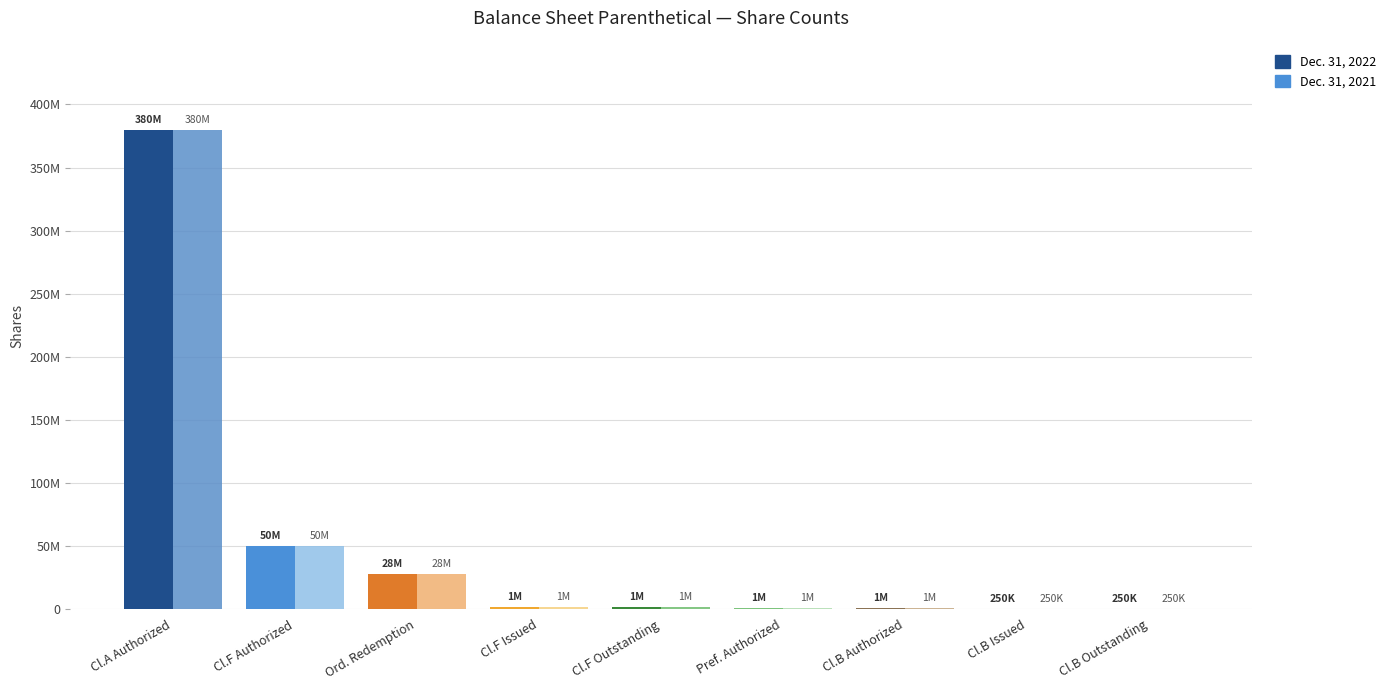

Does the chart contain stacked bars?

No